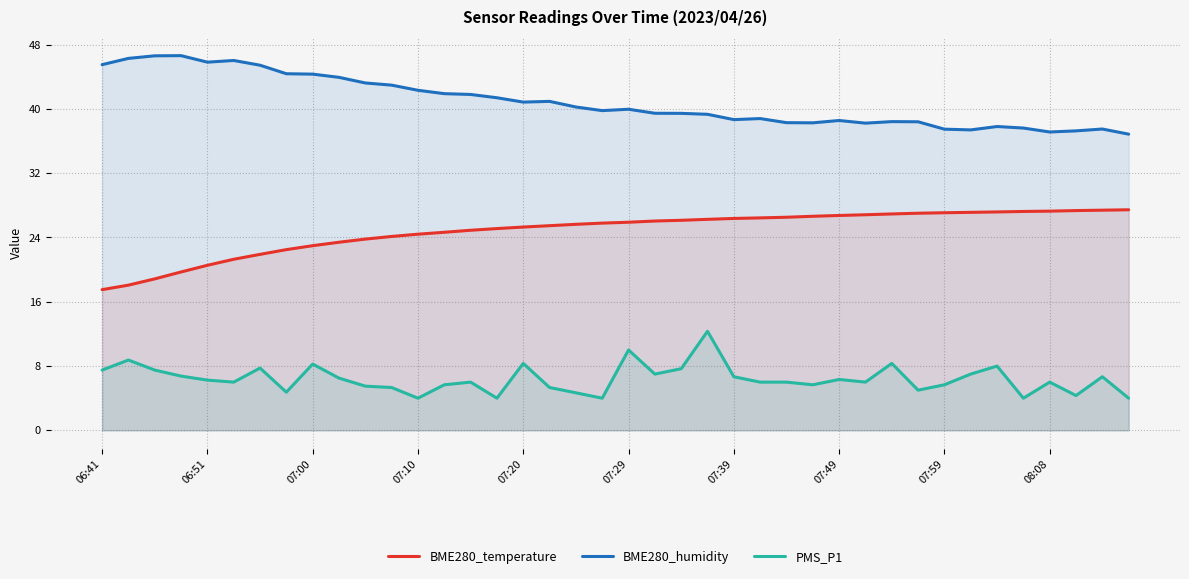

What is the approximate value of BME280_temperature at 31?

27.0